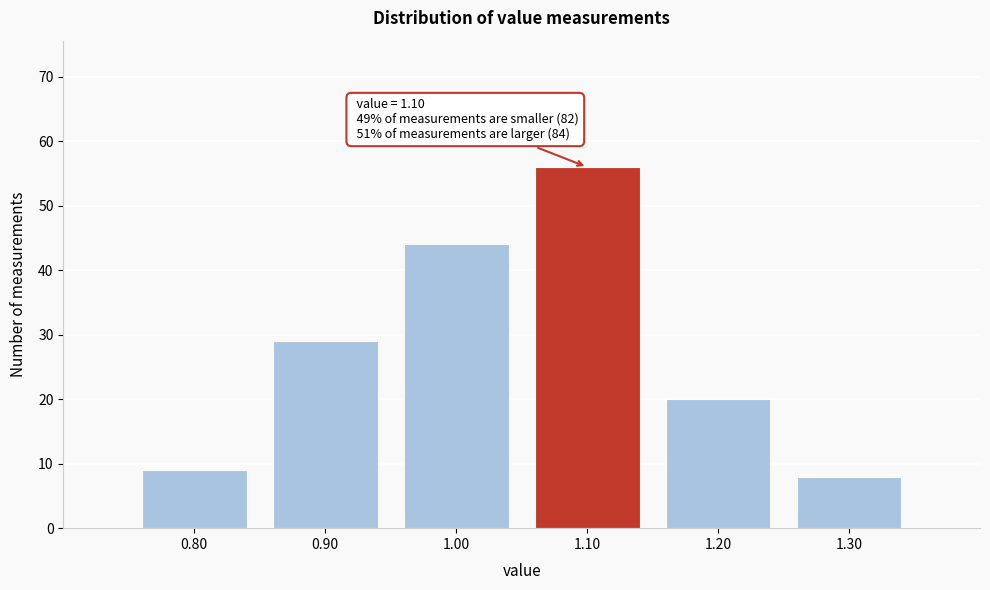

Over which range of the x-axis is the bar tallest?

1.05 to 1.15